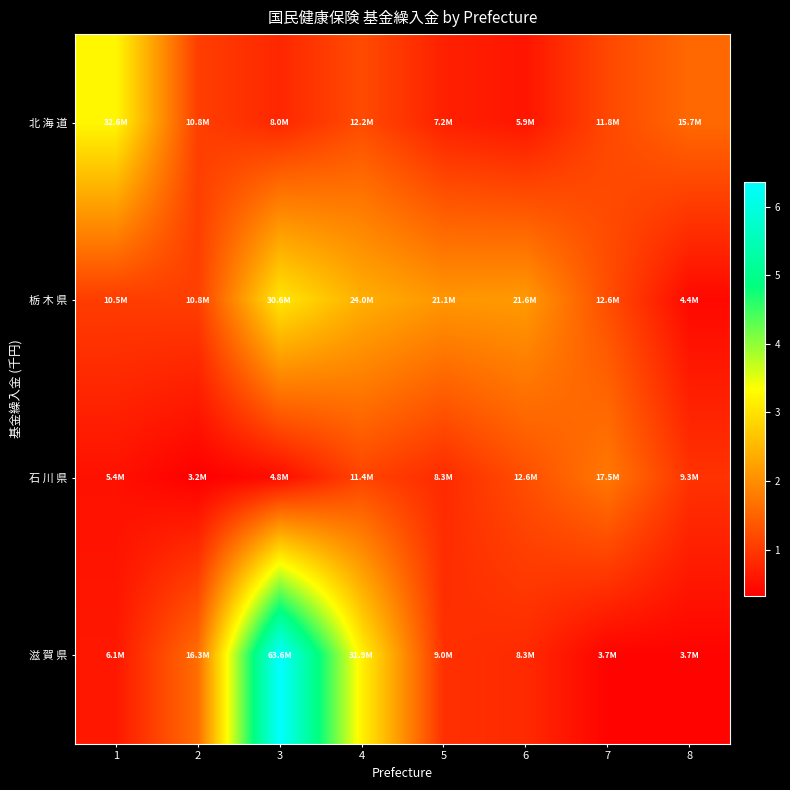

Which series changed the most between 3 and 8?

滋 賀 県